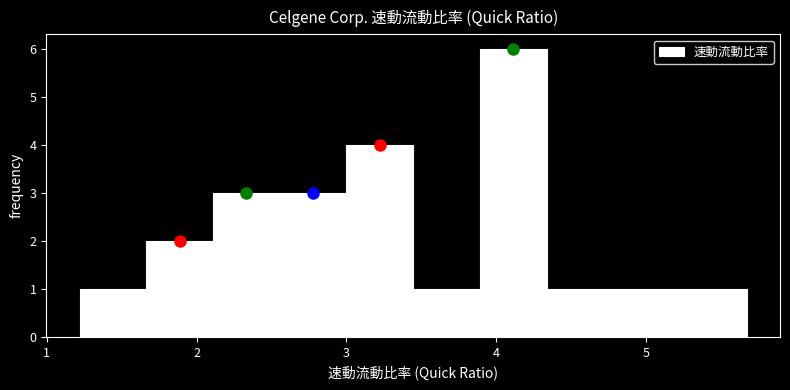

Which range on the x-axis has the tallest bar?

3.9 to 4.3